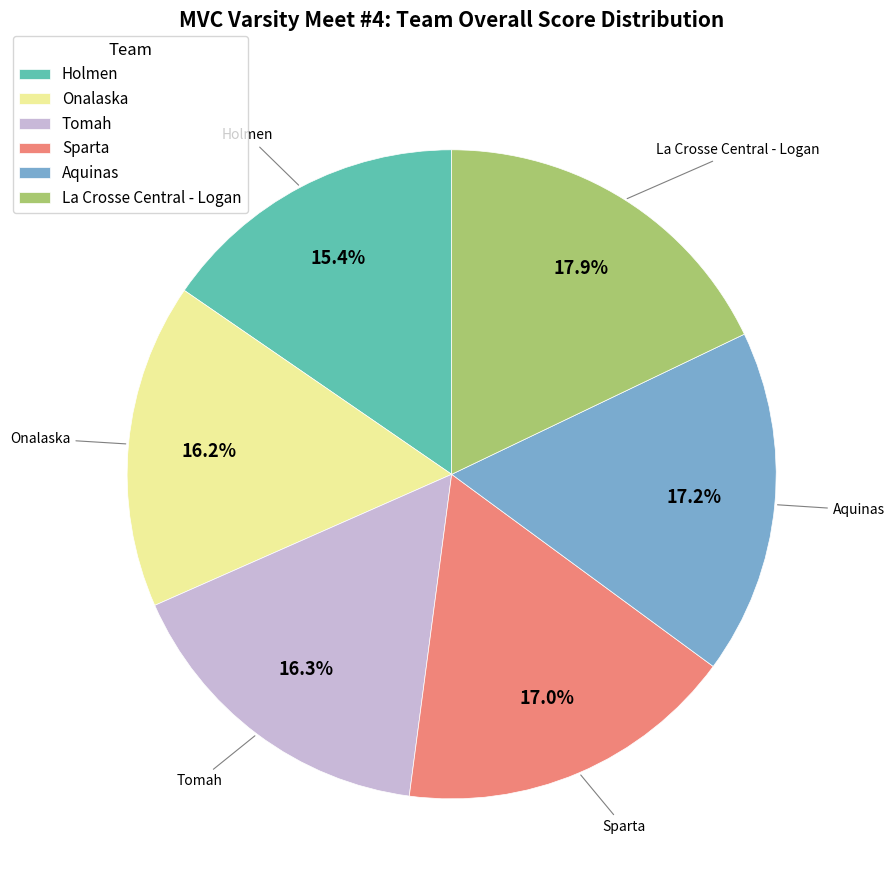

Does any single category account for the majority?

No